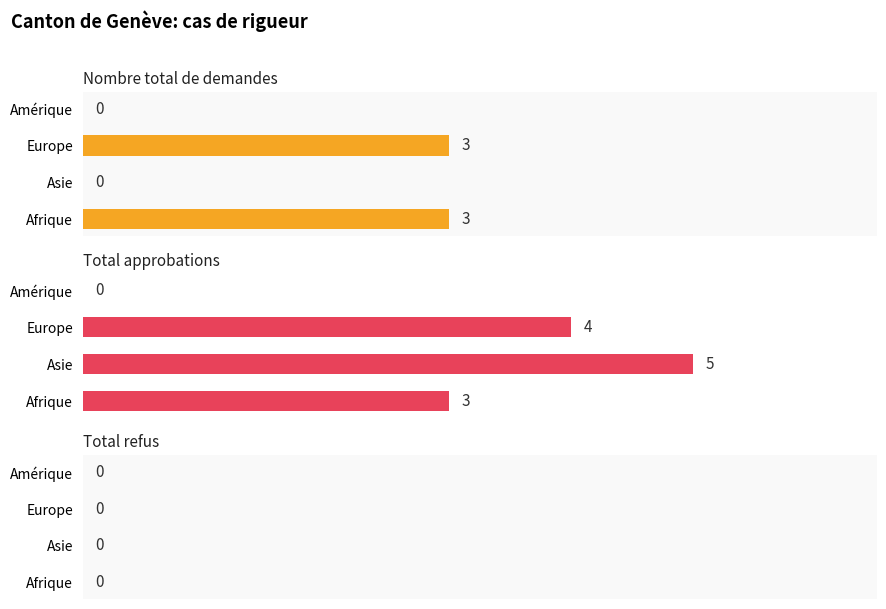

At how many categories does at least one series exceed 4?

1